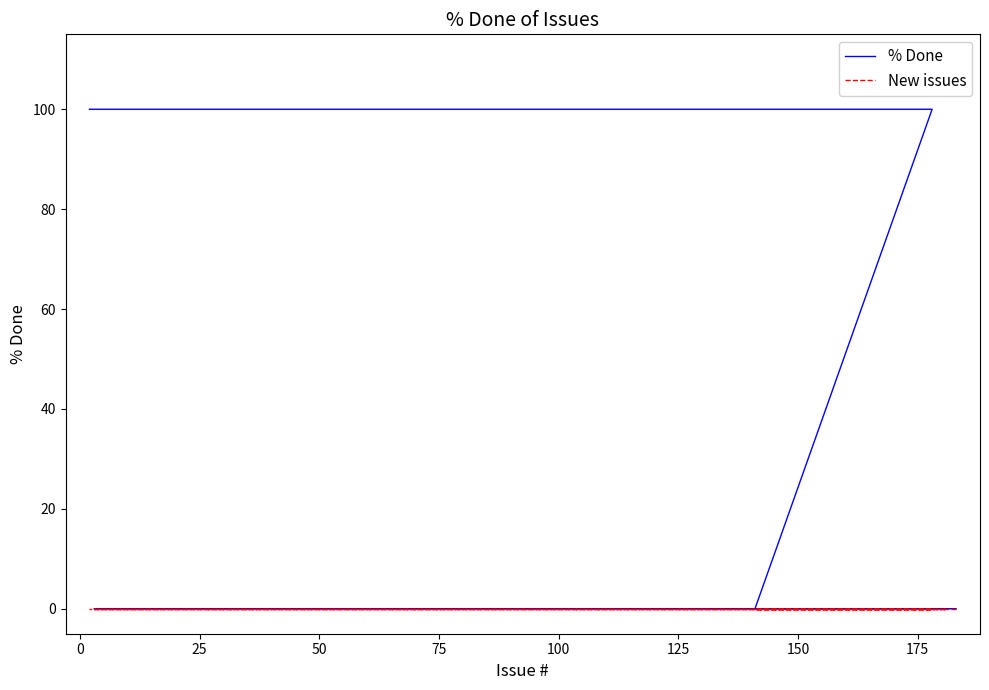

What is the average value of the % Done series?

40